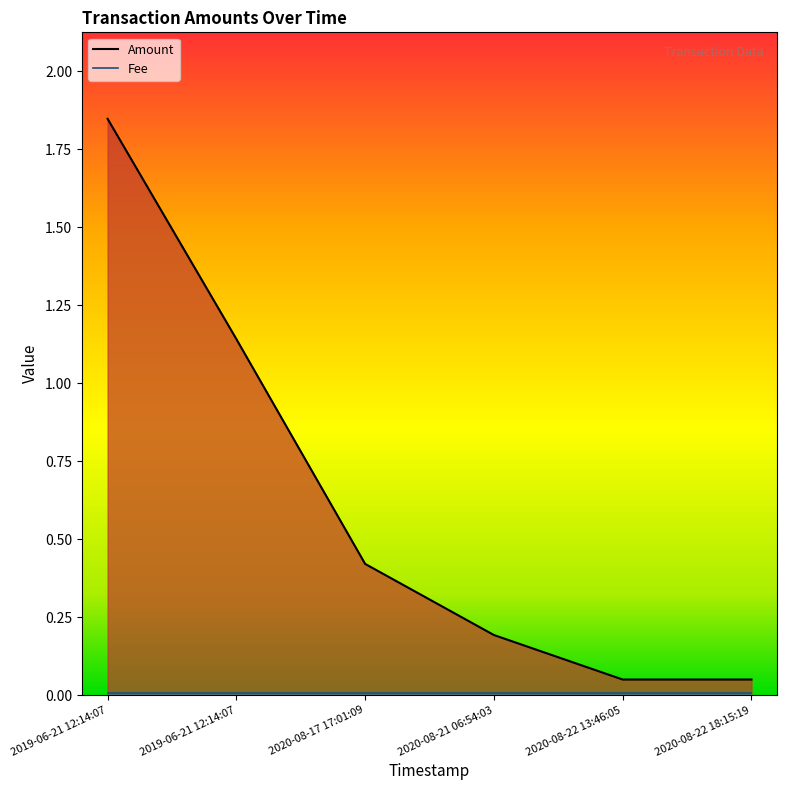

Reading right to left, list all the values displayed in this chart.

2020-08-22 18:15:19=0.1	2020-08-22 13:46:05=0.1	2020-08-21 06:54:03=0.2	2020-08-17 17:01:09=0.4	2019-06-21 12:14:07=1.1	2019-06-21 12:14:07=1.8